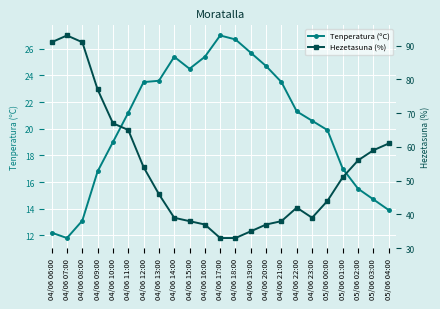

What is the spread (max minus min) of values at 05/06 00:00?

24.1